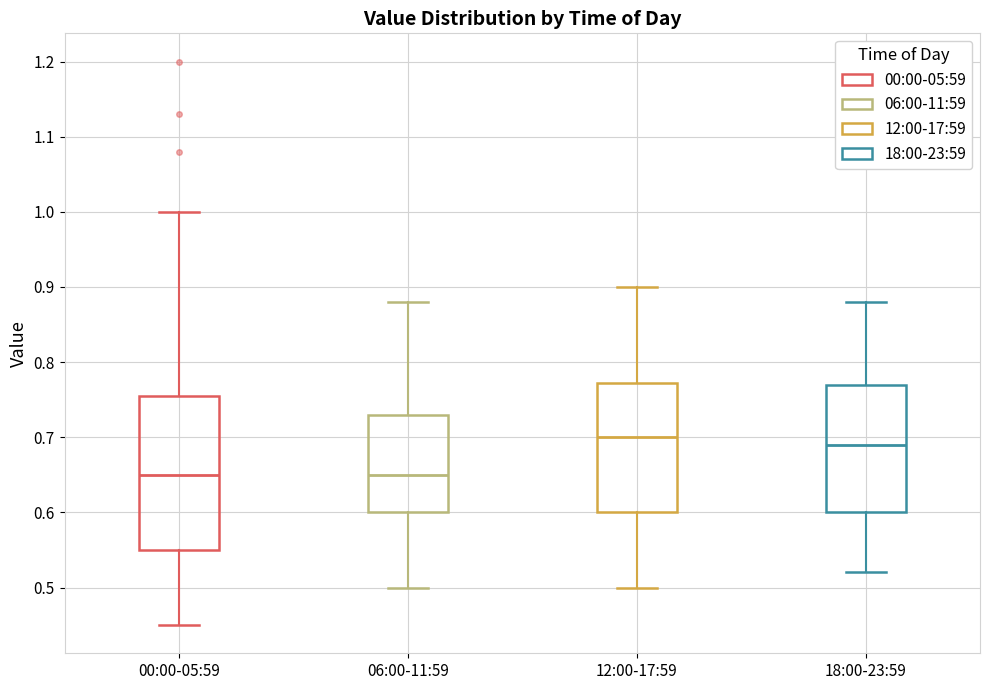

Reading left to right, transcribe this box plot: for each box, give where its median line is, the range the box spans, and where its two whiskers end, as read against the y-axis. The values are not printed on the chart, so give them approximately, as read against the axis.

00:00-05:59: median 0.65, box 0.55 to 0.76, whiskers 0.45 to 1.00
06:00-11:59: median 0.65, box 0.60 to 0.73, whiskers 0.50 to 0.88
12:00-17:59: median 0.70, box 0.60 to 0.77, whiskers 0.50 to 0.90
18:00-23:59: median 0.69, box 0.60 to 0.77, whiskers 0.52 to 0.88